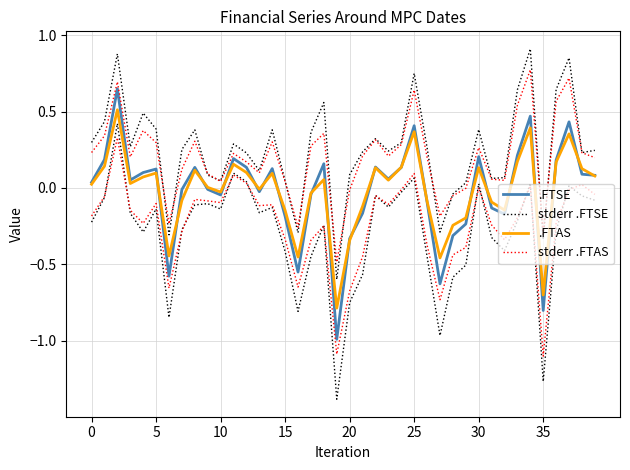

Which category has the highest value across all series?

34